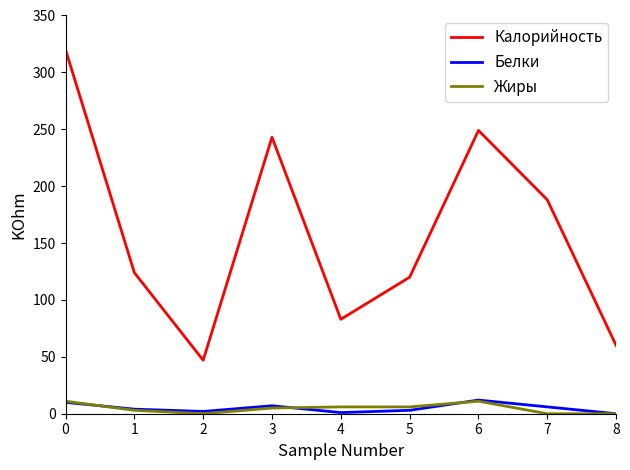

Which series changed the most between 2 and 3?

Калорийность